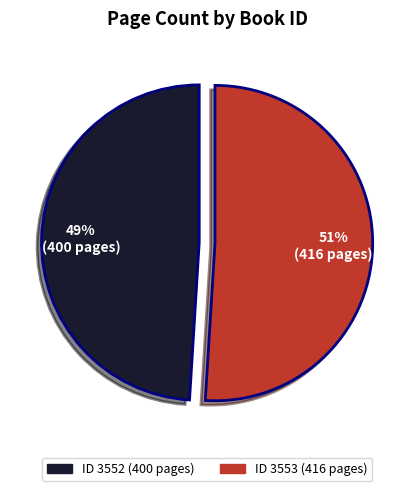

To the nearest percent, what is the difference between the largest and smallest slice percentages?

2%